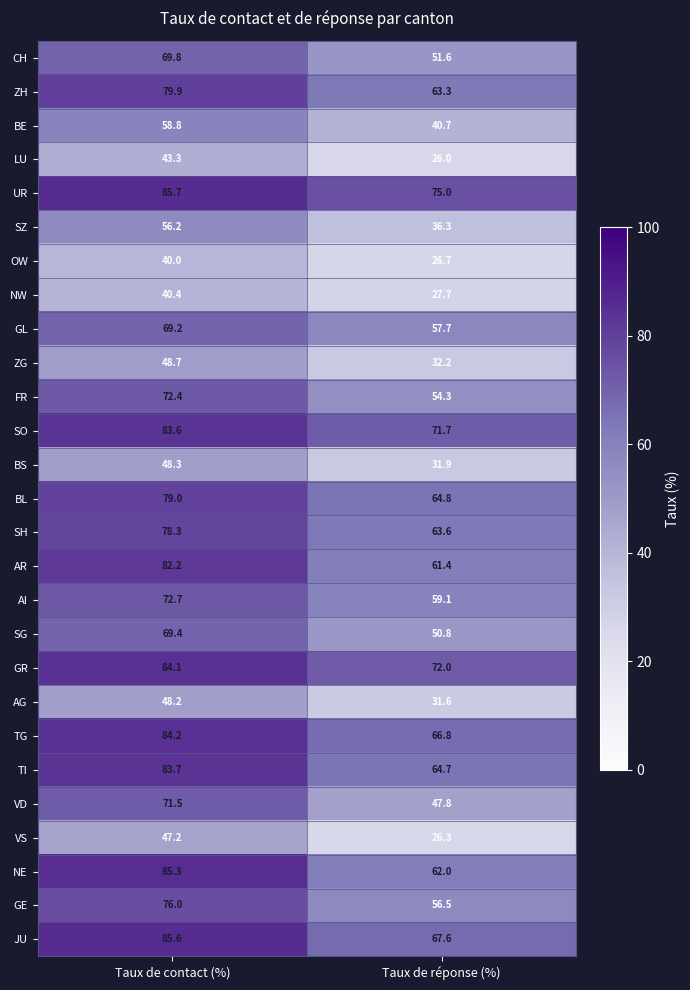

The FR series shows 72.4 at Taux de contact (%). True or false?

True